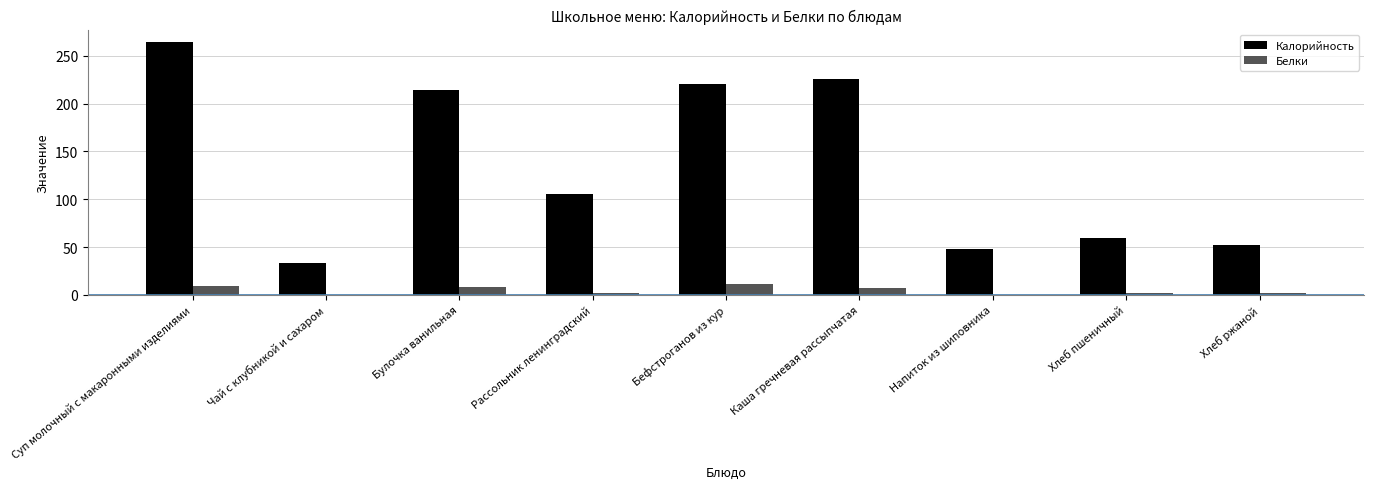

Between Чай с клубникой и сахаром and Каша гречневая рассыпчатая, which series saw the biggest shift?

Калорийность